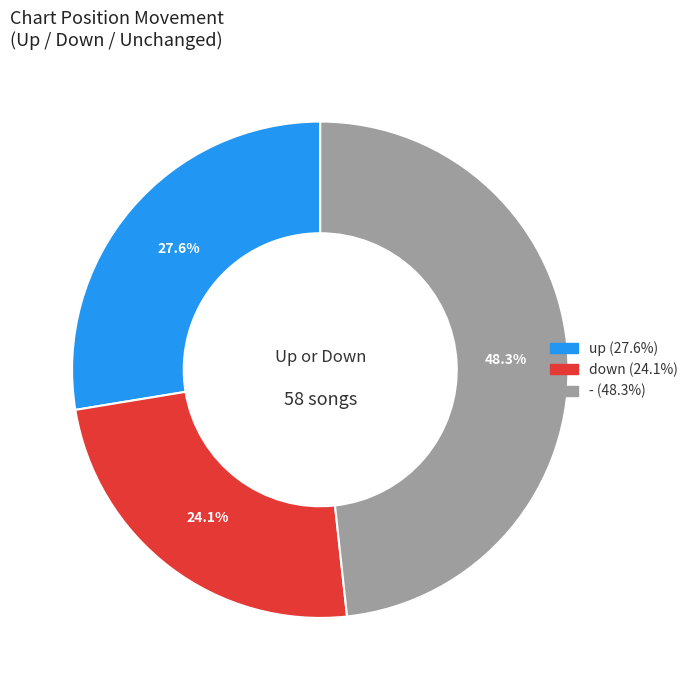

True or false: - accounts for 40% of the total.

False